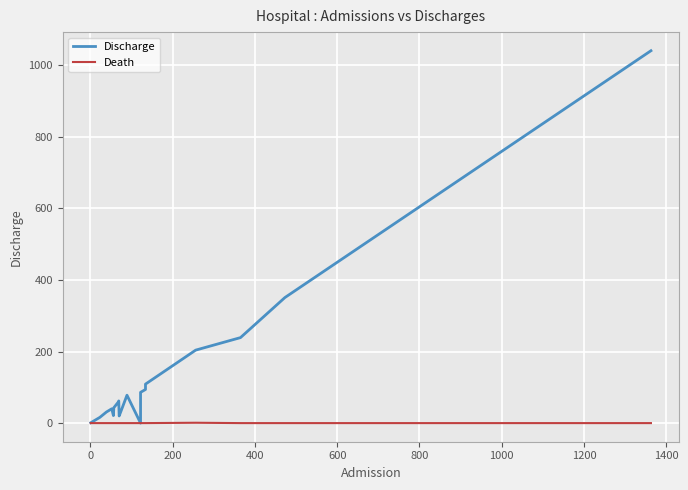

Rank the series at 1200 from highest to lowest value.

Discharge, Death